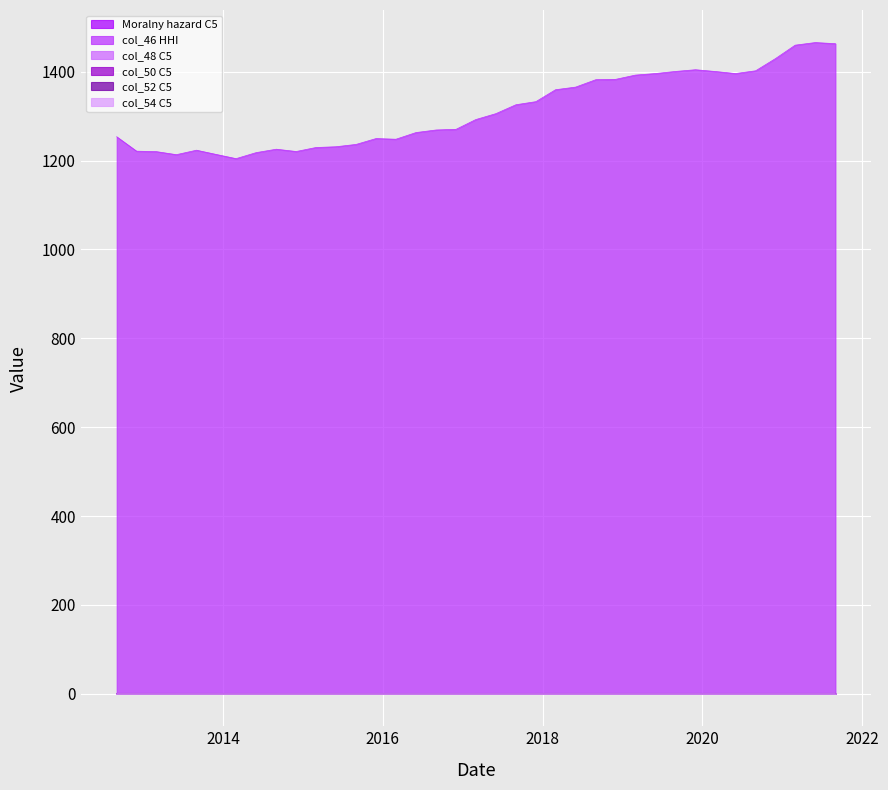

Rank the categories by col_48 C5 value from highest to lowest.

2020-12-01, 2021-09-01, 2021-06-01, 2020-06-01, 2020-09-01, 2021-03-01, 2019-12-01, 2020-03-01, 2019-09-01, 2019-06-01, 2018-09-01, 2018-06-01, 2019-03-01, 2018-12-01, 2018-03-01, 2017-09-01, 2017-12-01, 2017-06-01, 2017-03-01, 2016-12-01, 2016-09-01, 2016-06-01, 2016-03-01, 2015-12-01, 2012-09-01, 2012-12-01, 2013-06-01, 2013-03-01, 2013-09-01, 2014-06-01, 2013-12-01, 2014-09-01, 2014-03-01, 2015-03-01, 2014-12-01, 2015-06-01, 2015-09-01